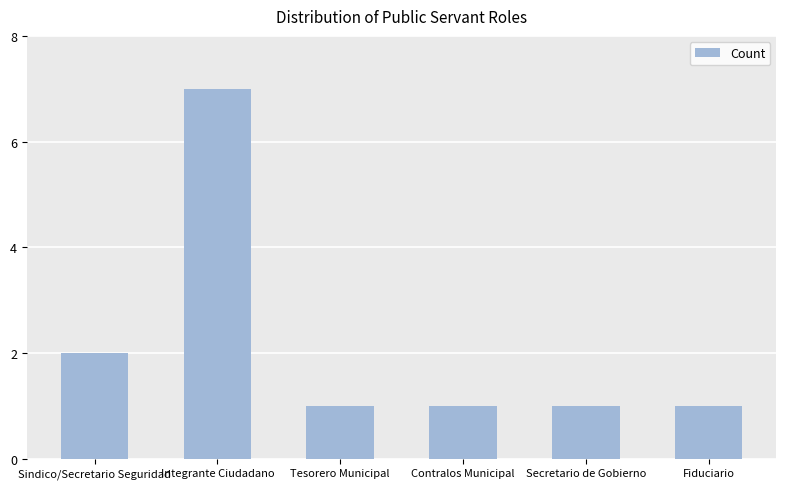

Between Sindico/Secretario Seguridad and Integrante Ciudadano, which is larger?

Integrante Ciudadano